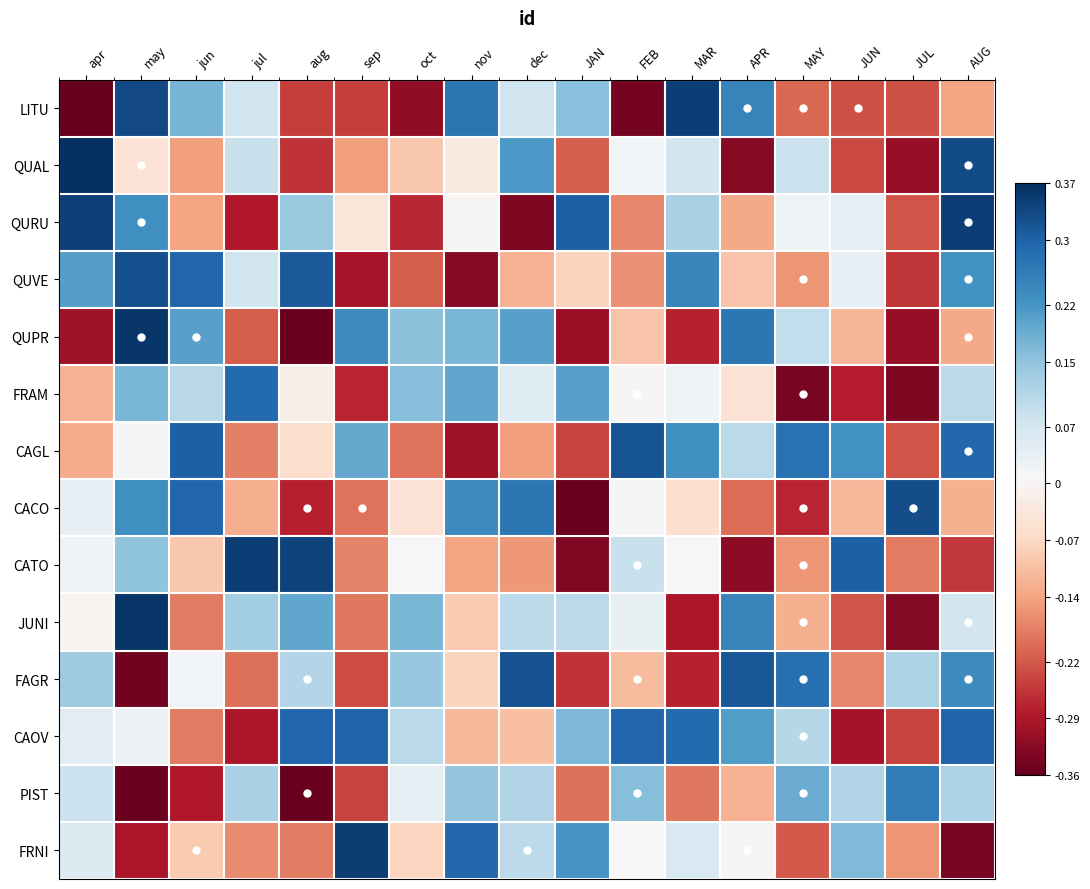

What is the smallest value displayed?

-0.4